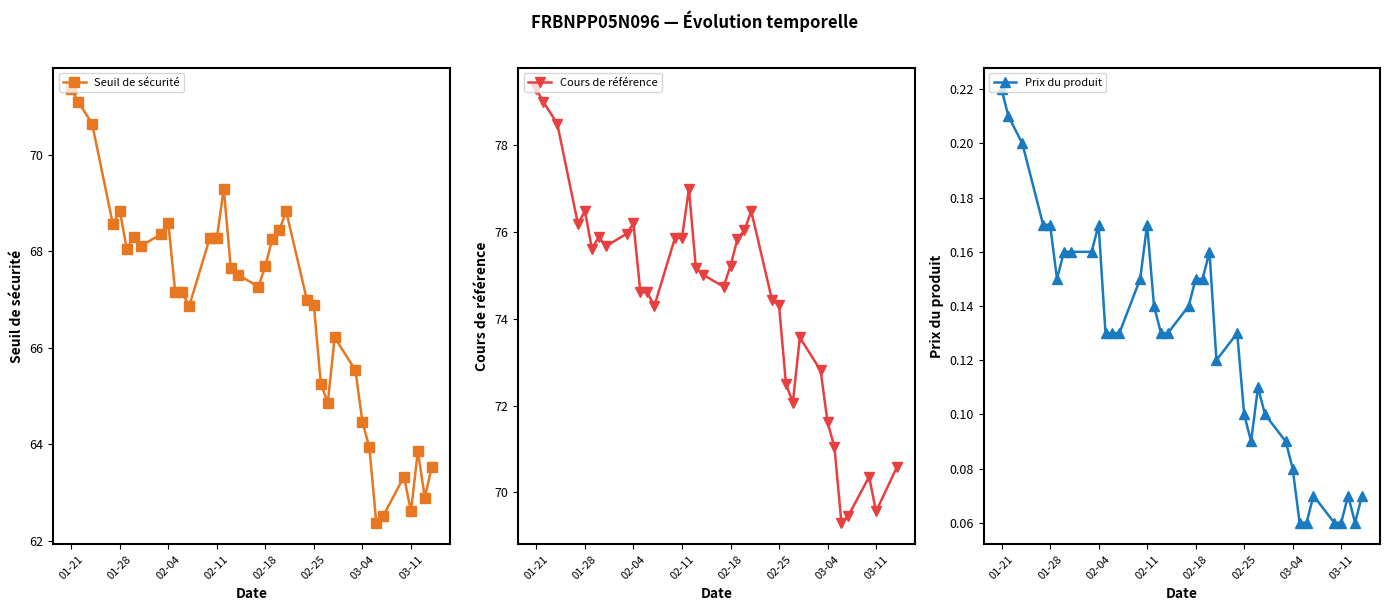

How many data points in Seuil de sécurité are less than 67?

16